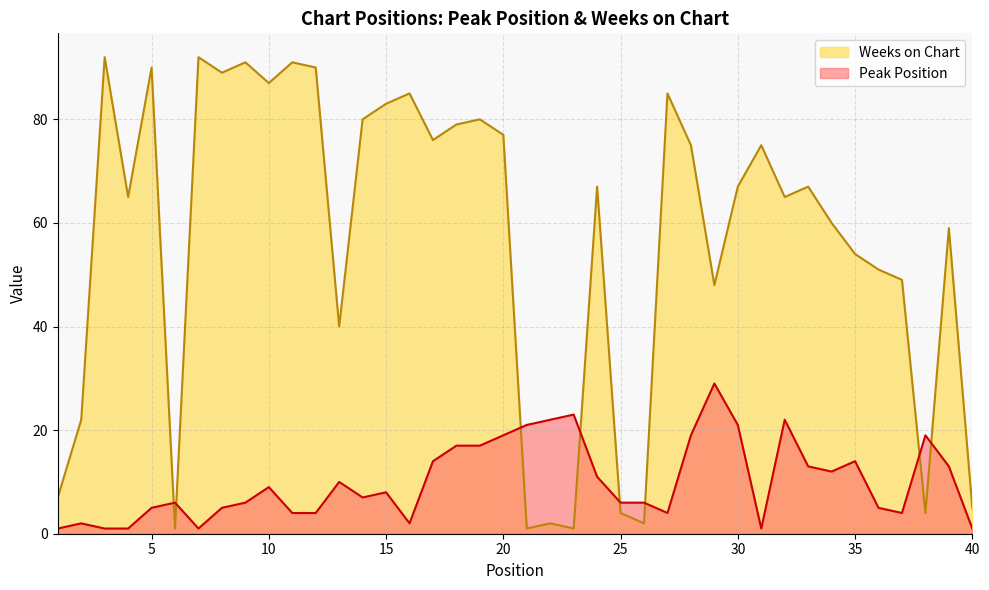

Count the number of data series in this chart.

2